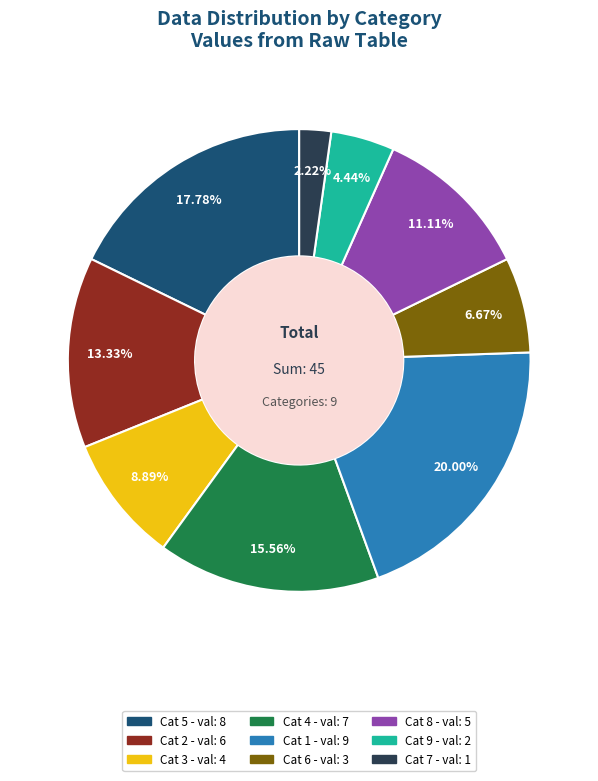

Does any single category account for the majority?

No